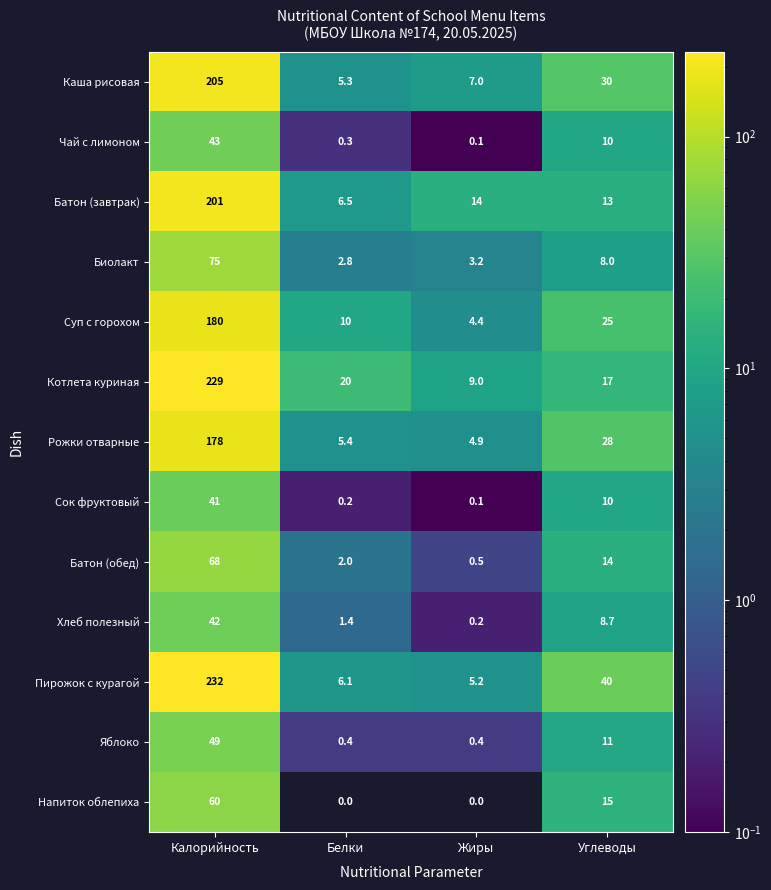

Is it true that Чай с лимоном equals 68.1 at Калорийность?

False